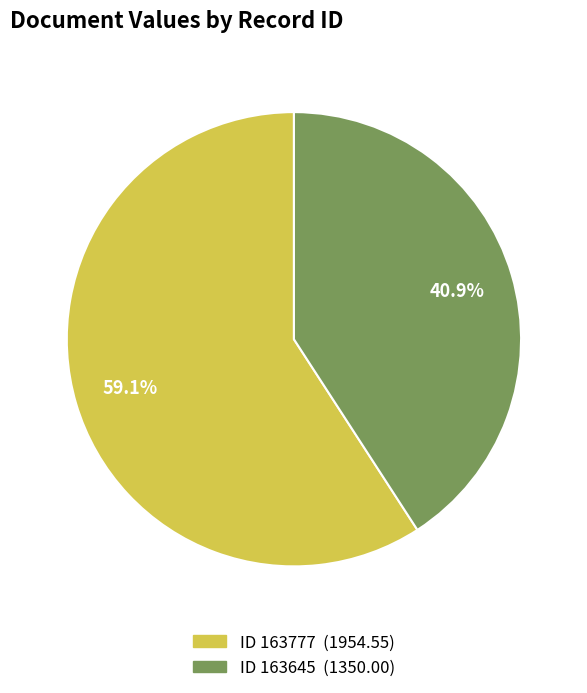

How many slices are in this pie chart?

2